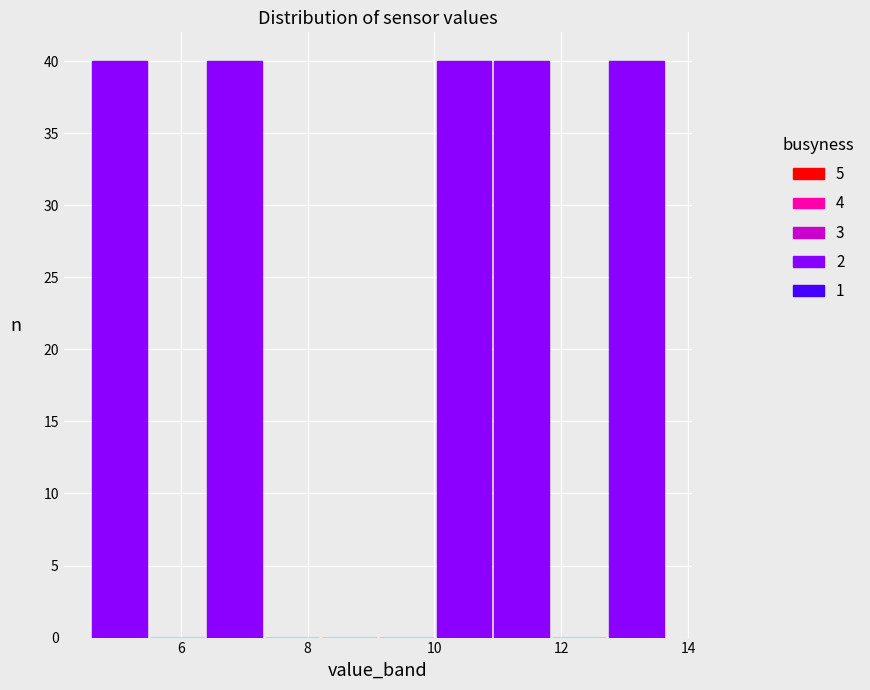

Reading left to right, transcribe this chart: for each bar, give the range it covers on the x-axis and its height. Neither the bar edges nor the heights are printed on the chart, so give them approximately, as read against the axes.

4.6 to 5.4: 40
5.4 to 6.4: 0
6.4 to 7.2: 40
7.2 to 8.2: 0
8.2 to 9.2: 0
9.2 to 10.0: 0
10.0 to 11.0: 40
11.0 to 11.8: 40
11.8 to 12.8: 0
12.8 to 13.6: 40